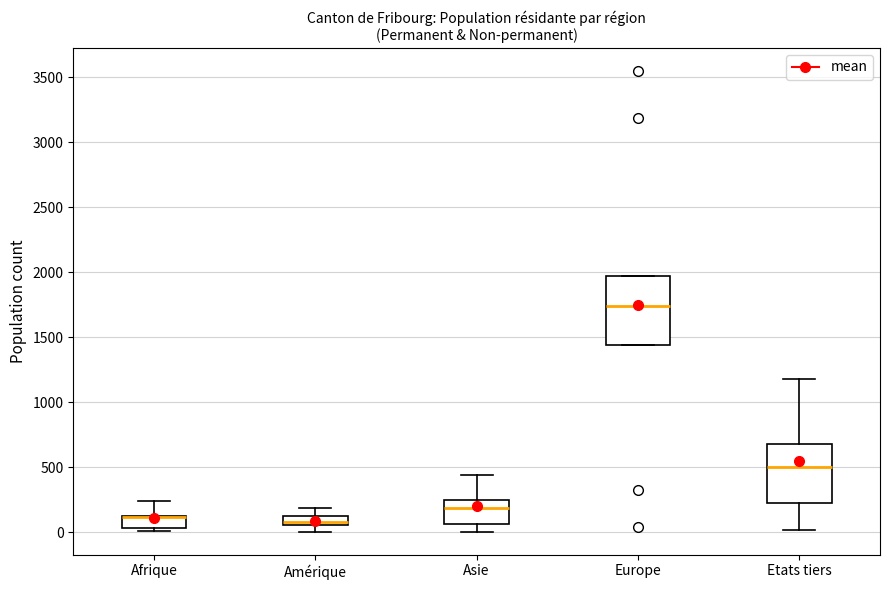

Where does the upper whisker of the box for Afrique end on the y-axis? The values are not printed on the chart, so give them approximately, as read against the axis.

250